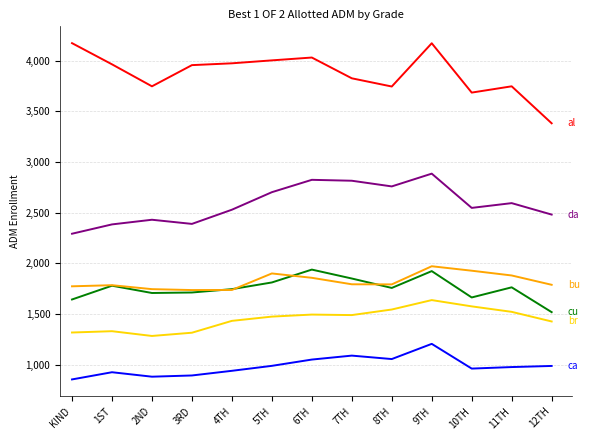

What is the total value across all series at 1ST?

12166